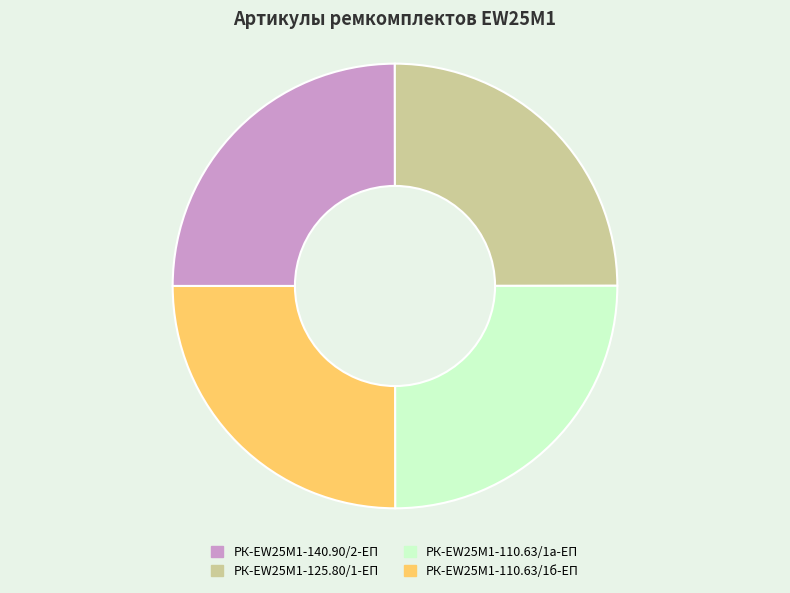

Approximately how many times larger is the value at РК-EW25M1-140.90/2-ЕП compared to РК-EW25M1-110.63/1б-ЕП?

1.0